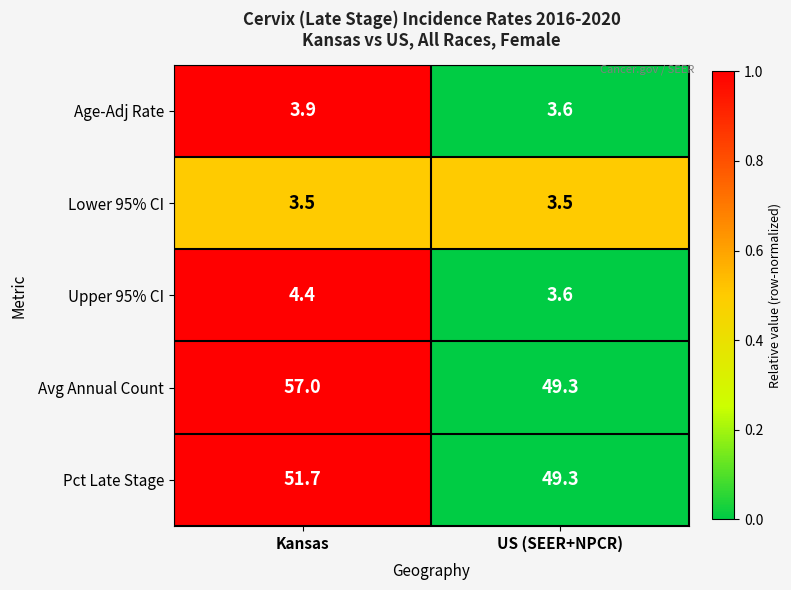

True or false: Avg Annual Count has a value of 49.3 at US (SEER+NPCR).

True